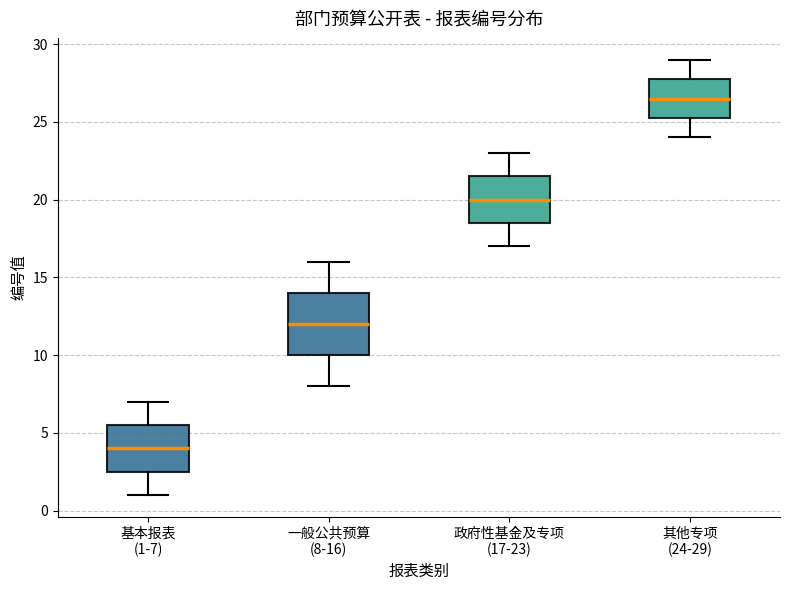

Reading left to right, read every box against the y-axis: the position of its median line, the range the box covers, and the ends of its whiskers. The values are not printed on the chart, so give them approximately, as read against the axis.

基本报表 (1-7): median 4.0, box 2.5 to 5.5, whiskers 1.0 to 7.0
一般公共预算 (8-16): median 12.0, box 10.0 to 14.0, whiskers 8.0 to 16.0
政府性基金及专项 (17-23): median 20.0, box 18.5 to 21.5, whiskers 17.0 to 23.0
其他专项 (24-29): median 26.5, box 25.5 to 28.0, whiskers 24.0 to 29.0